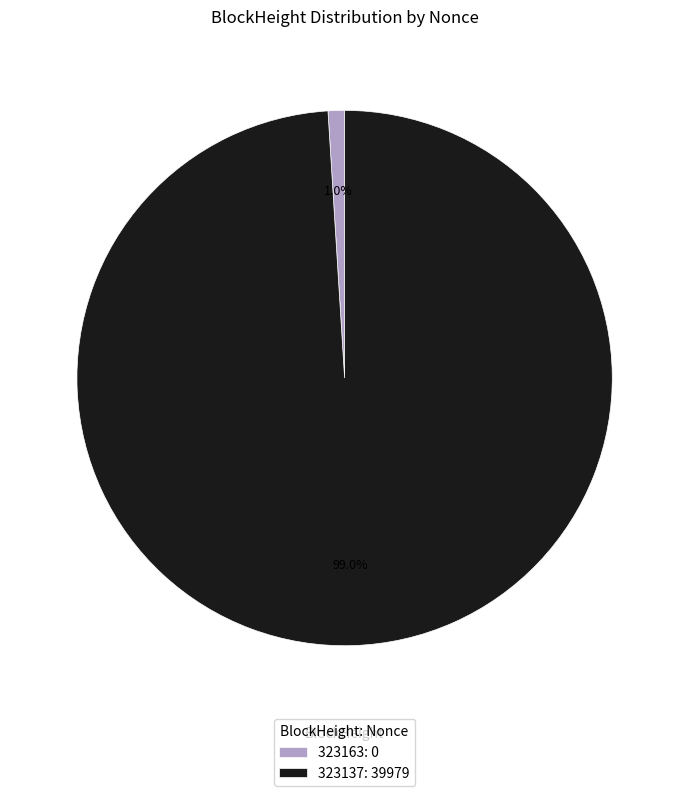

Which category has the smallest portion of the pie?

323163